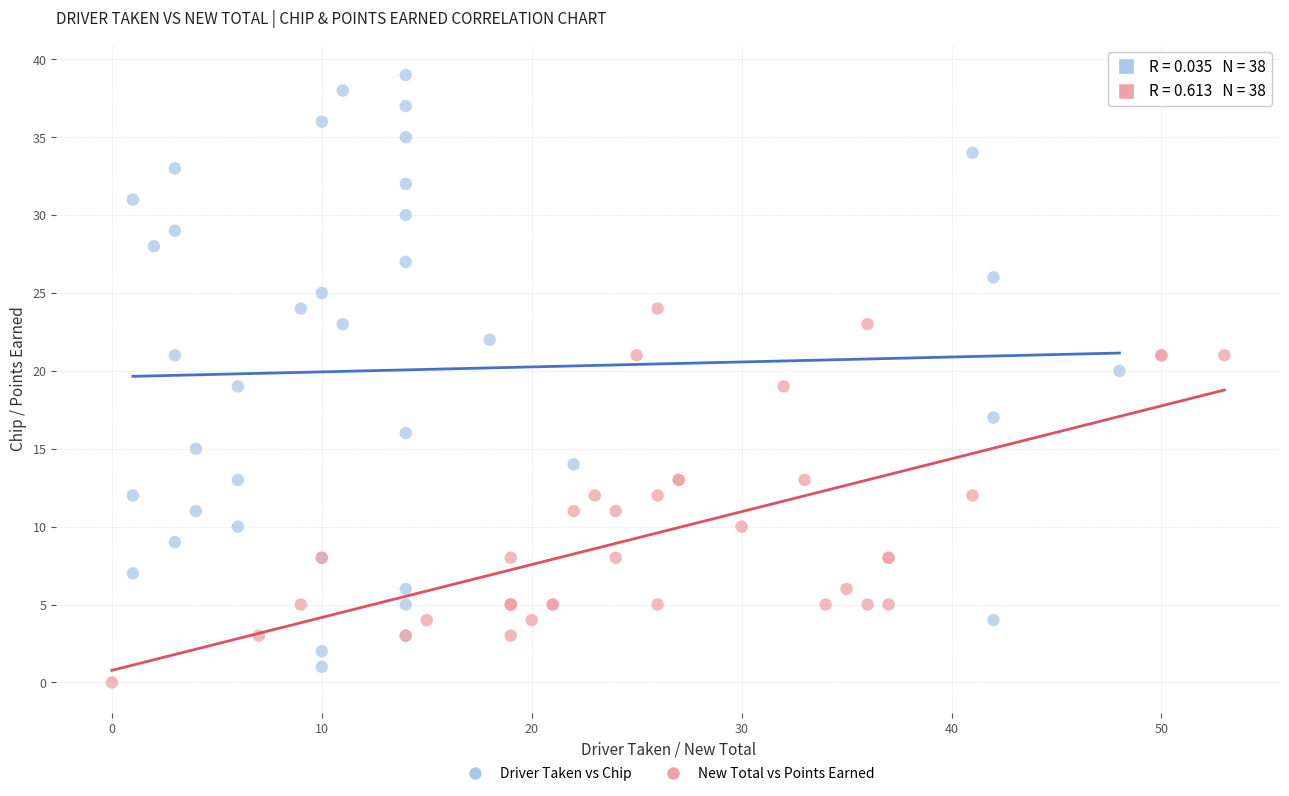

Which series reaches the maximum Y coordinate?

Driver Taken vs Chip